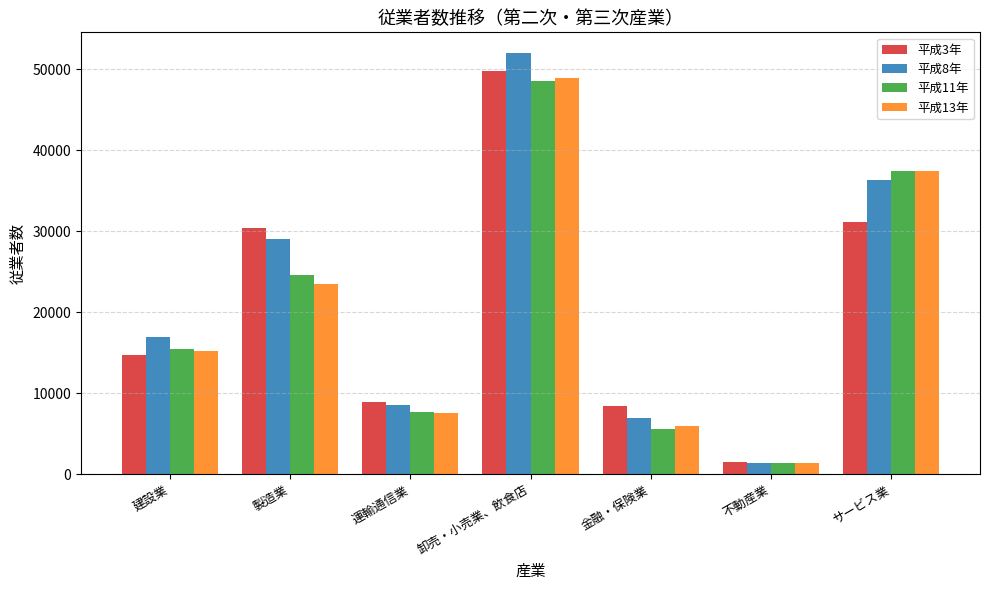

At how many categories does at least one series exceed 27151?

3